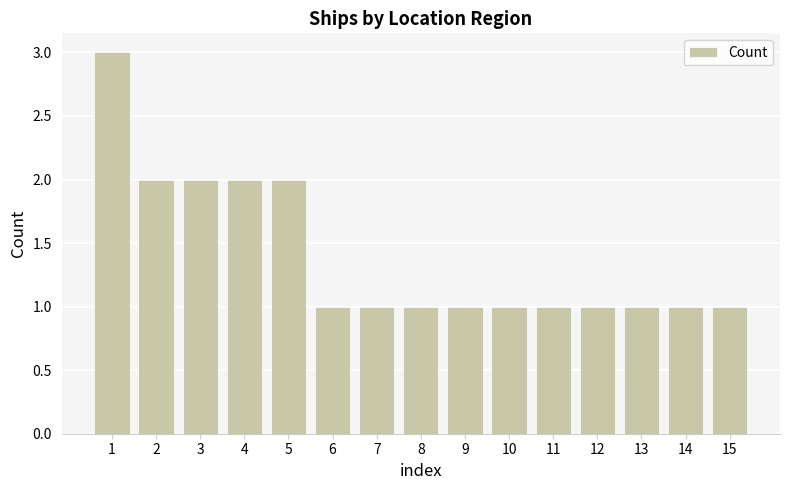

What is the difference between the maximum and minimum values?

2